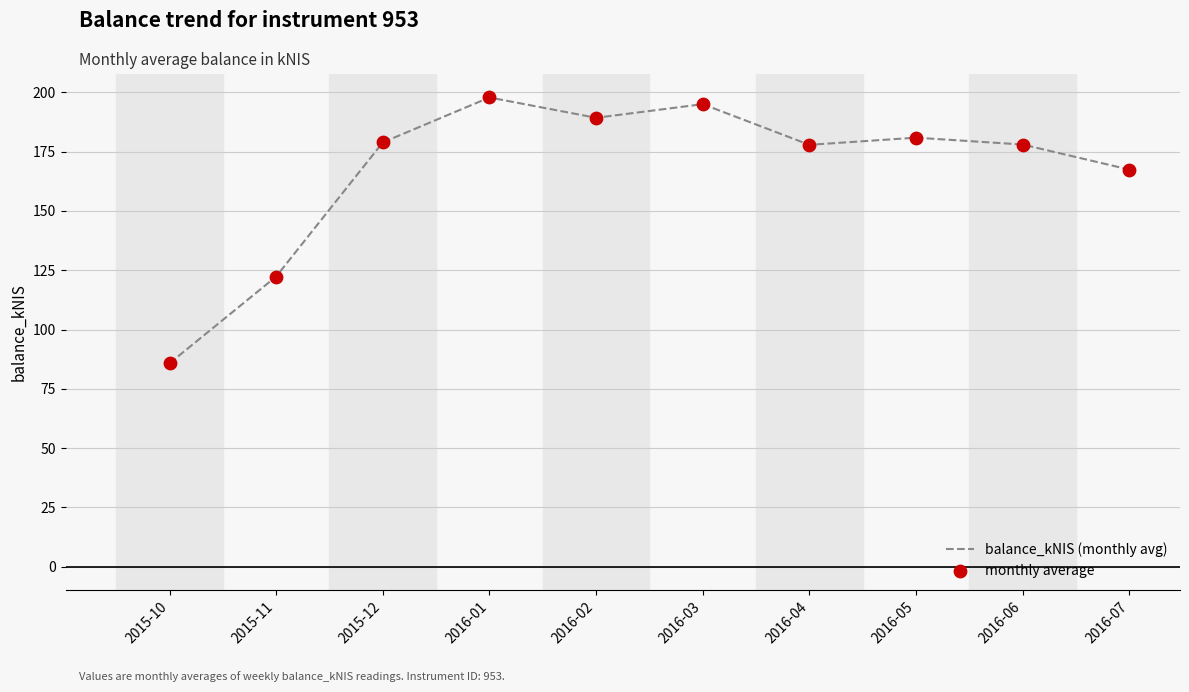

What value does the data have at 2016-07?

167.4